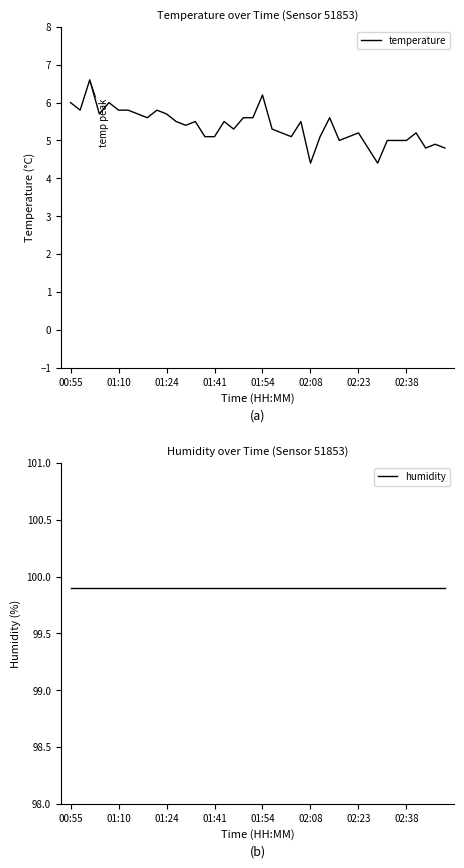

True or false: temperature and humidity cross at least once.

False